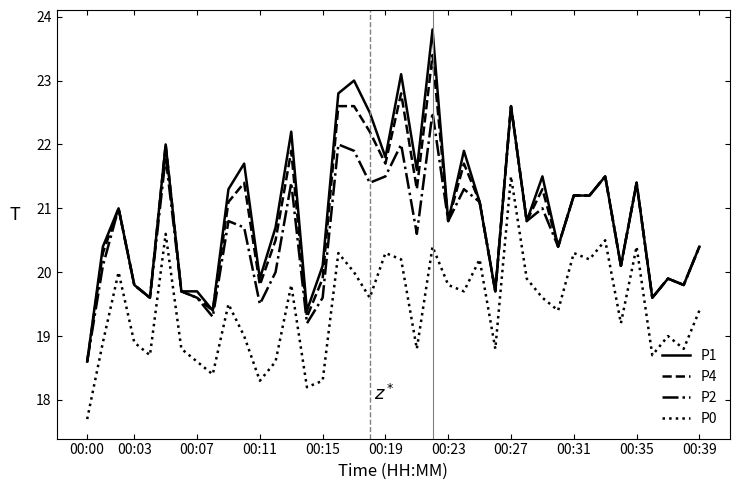

True or false: P1 and P0 cross at least once.

False